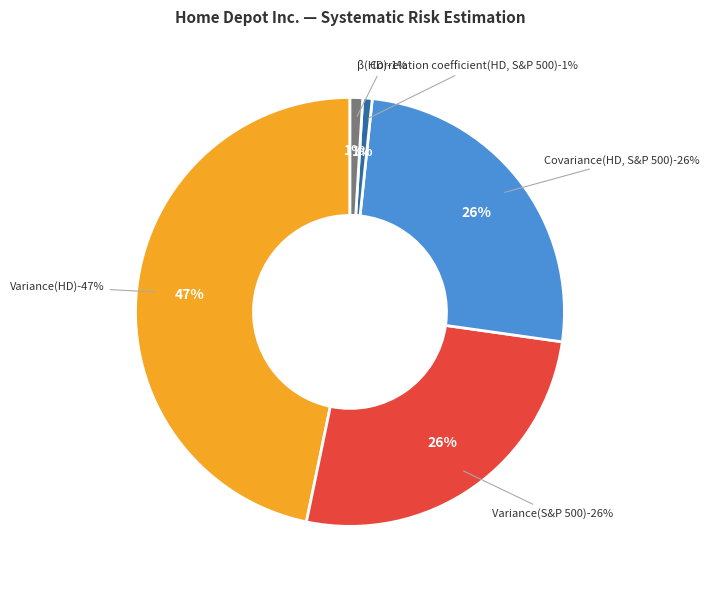

Between Covariance(HD, S&P 500) and β(HD), which is larger?

Covariance(HD, S&P 500)